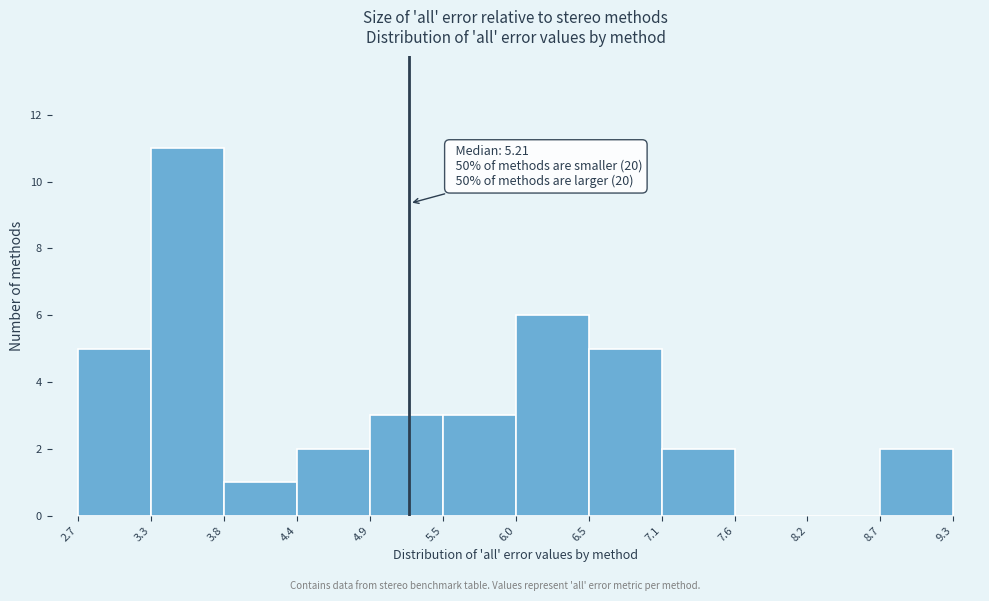

Over which range of the x-axis is the bar tallest?

3.3 to 3.8